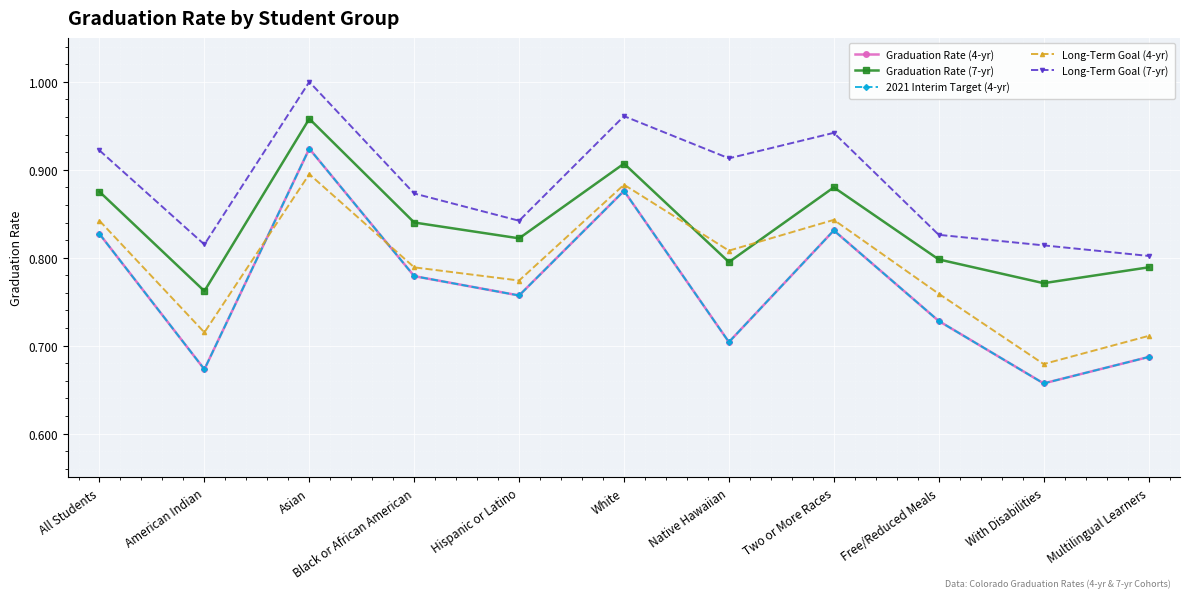

Is this an area chart (filled region under the line)?

No